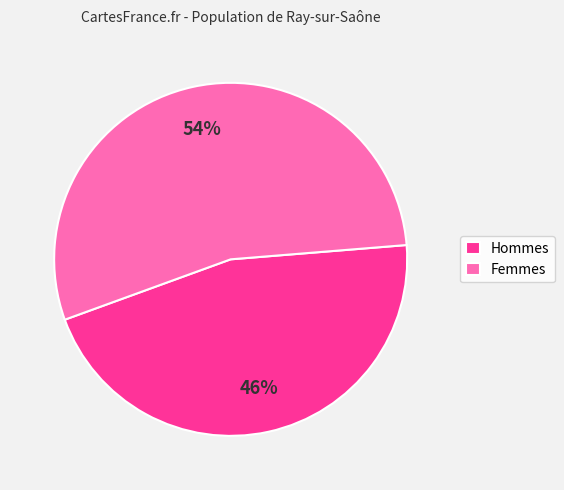

True or false: Hommes accounts for 32% of the total.

False